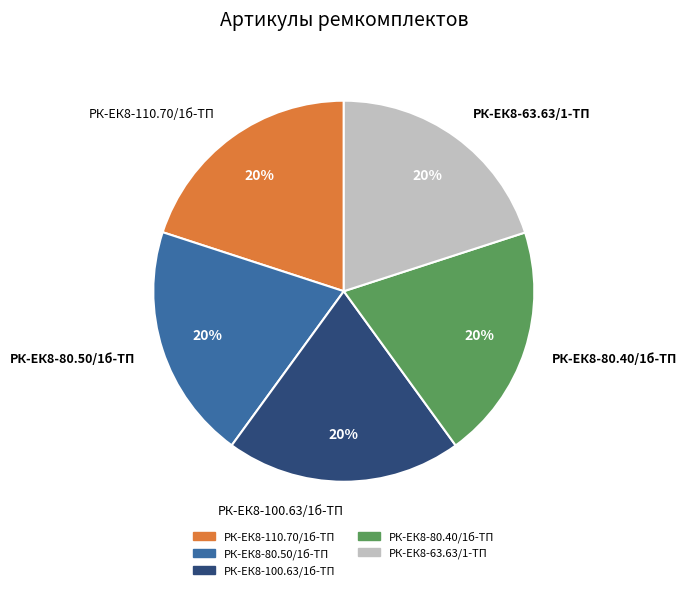

What is the ratio of the value at РК-ЕК8-100.63/1б-ТП to the value at РК-ЕК8-110.70/1б-ТП?

1.0